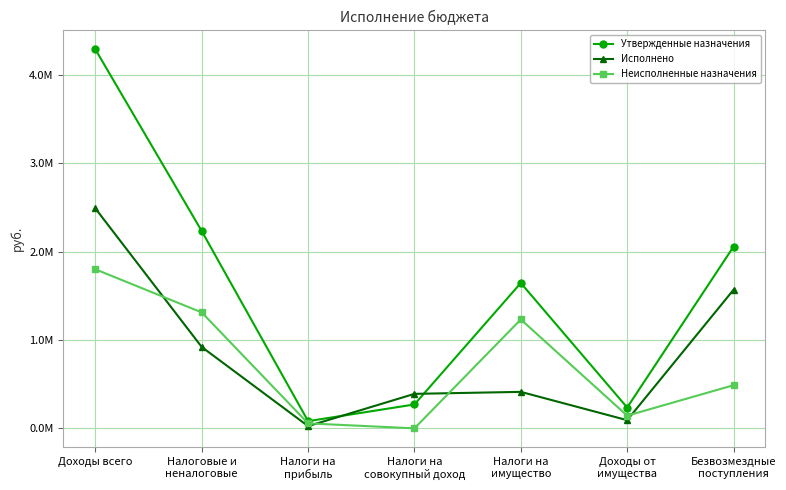

The value of Исполнено at Безвозмездные
поступления is 963440.6. True or false?

False